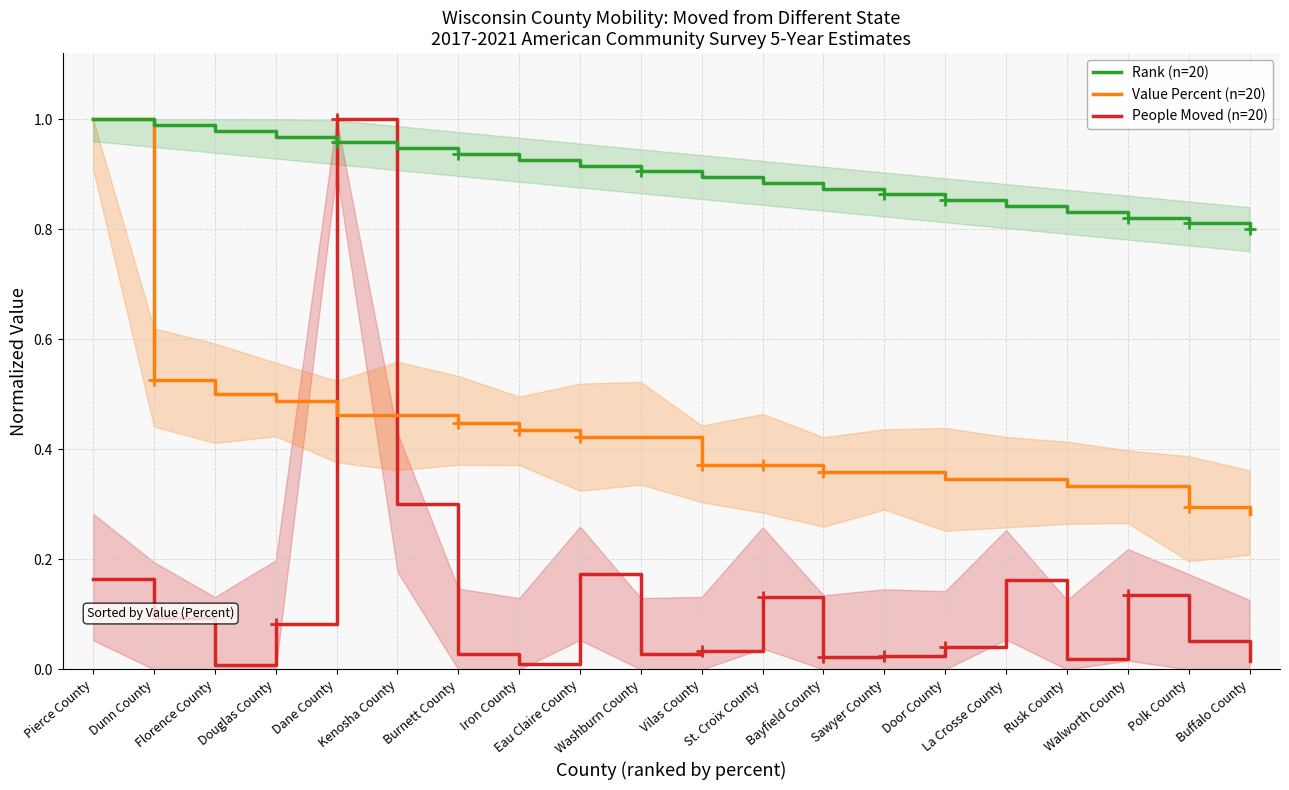

How many lines are shown in the chart?

3